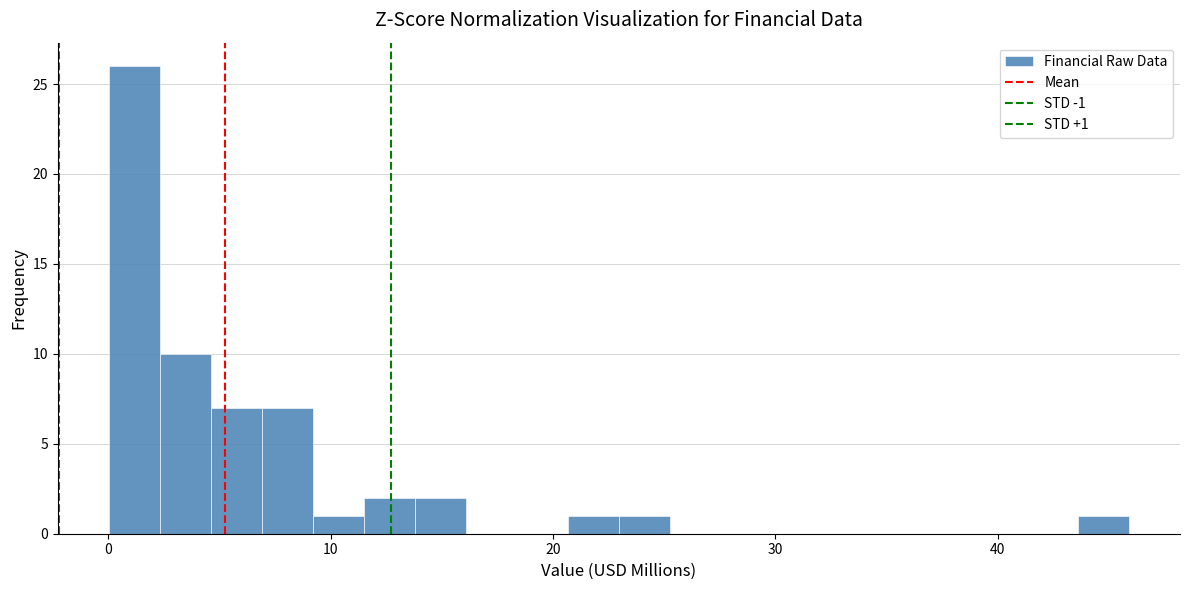

Around what value on the x-axis is the tallest bar? Give the approximate position of its centre, as read against the axis.

1